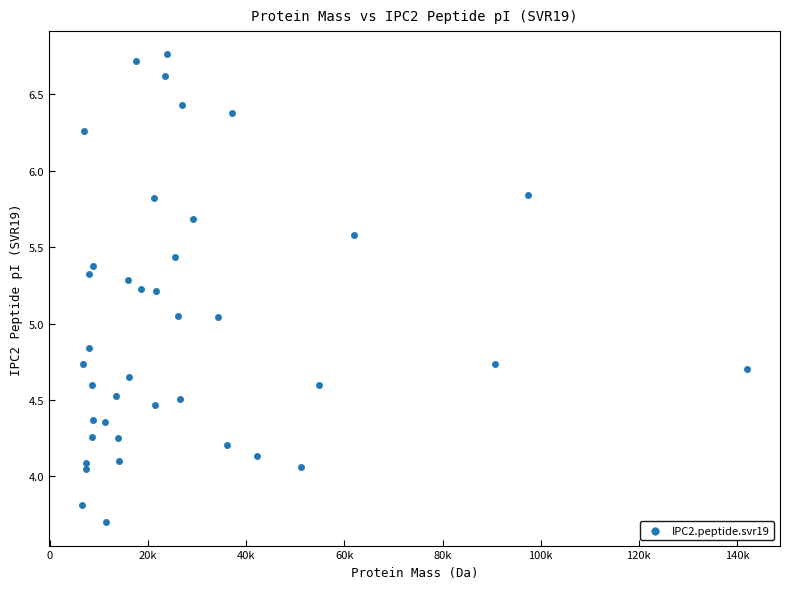

What is the range of Y values (max minus min)?

3.1